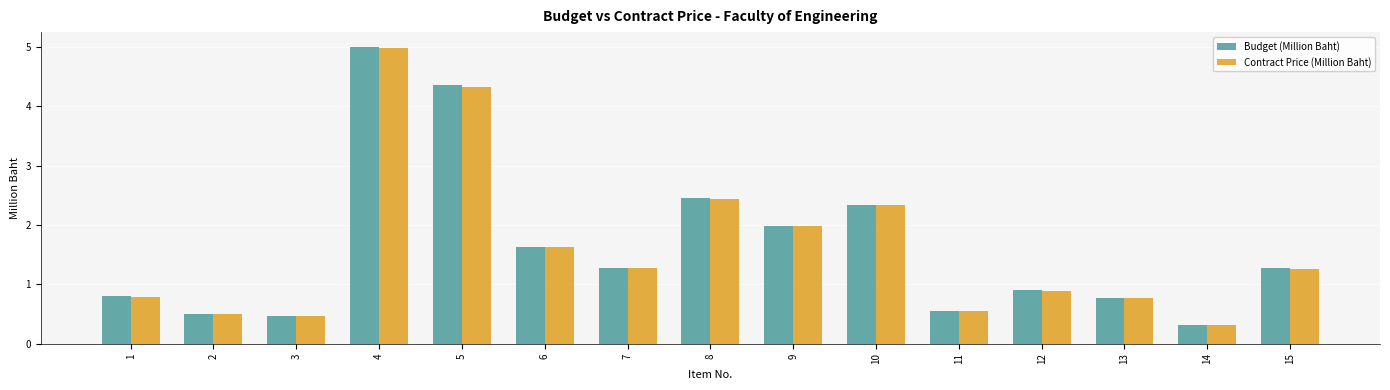

Where is Budget (Million Baht) nearest to the value 2?

9